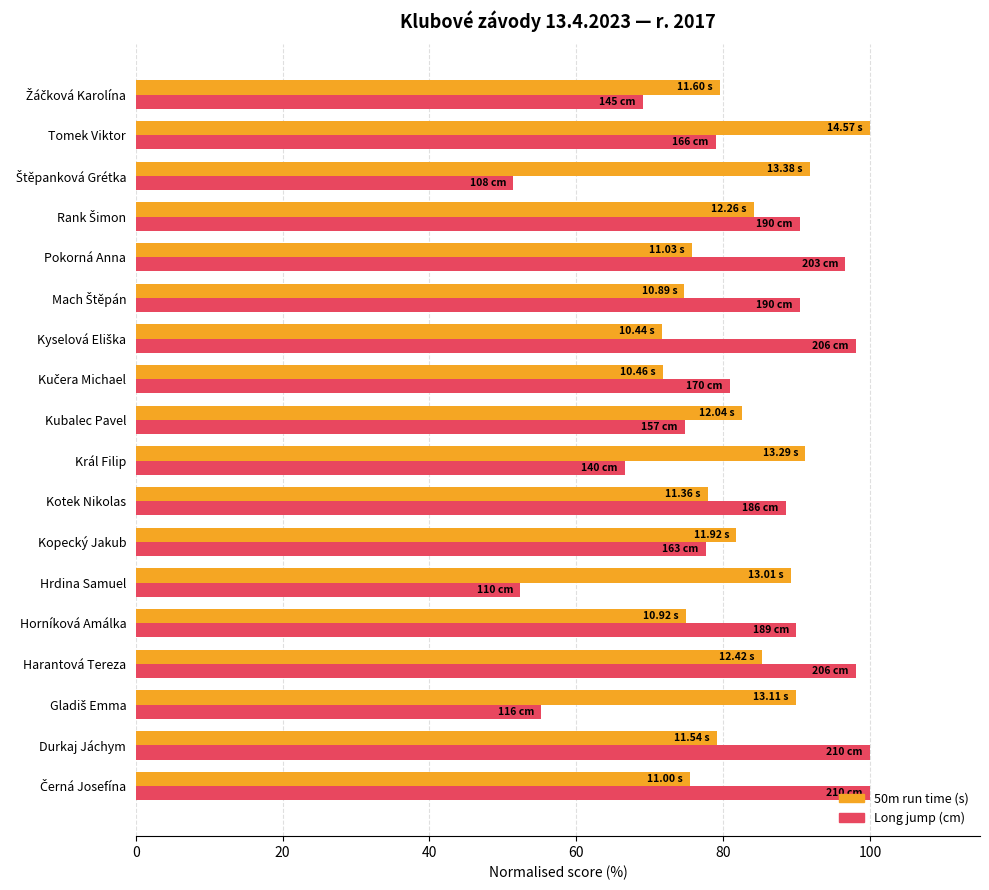

What is the difference between the highest and lowest values at Horníková Amálka?

15.1